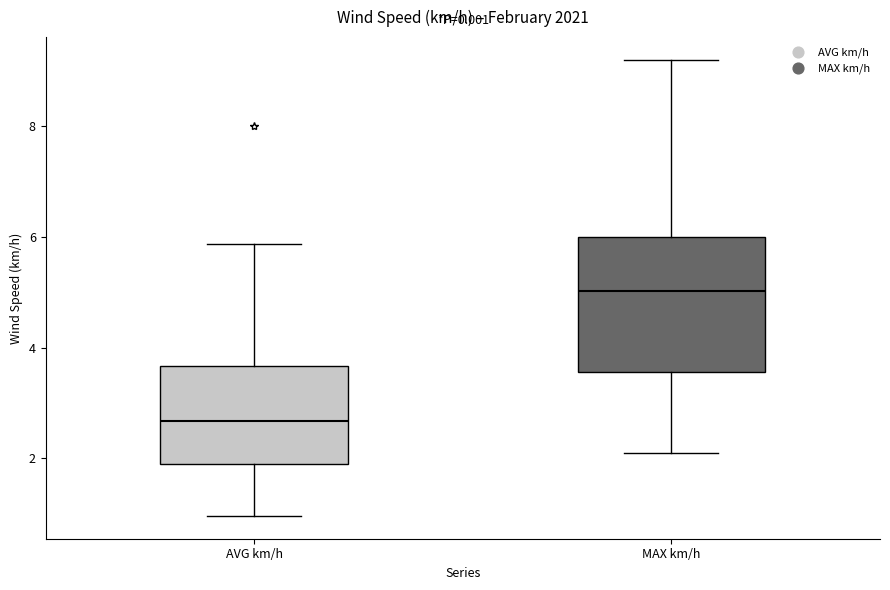

Which box has the highest median line?

MAX km/h